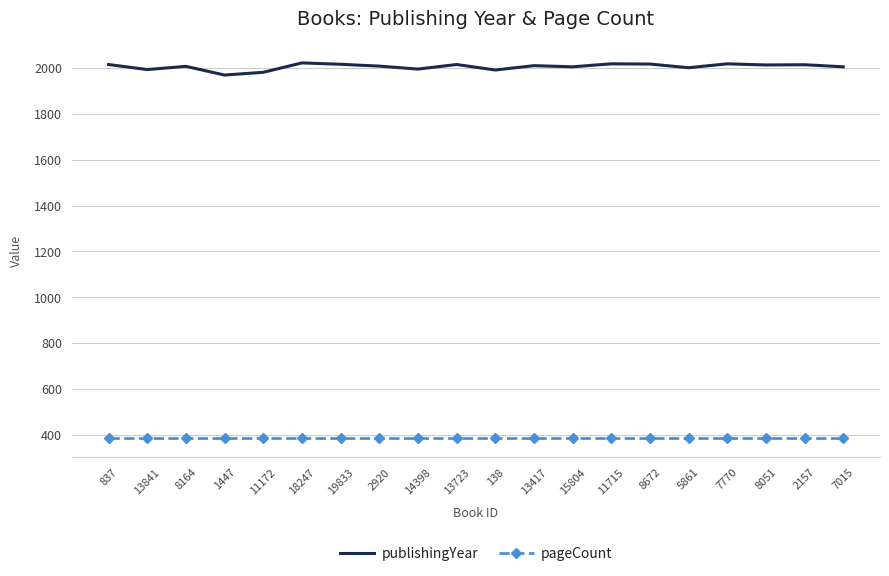

How many series are shown in this chart?

2